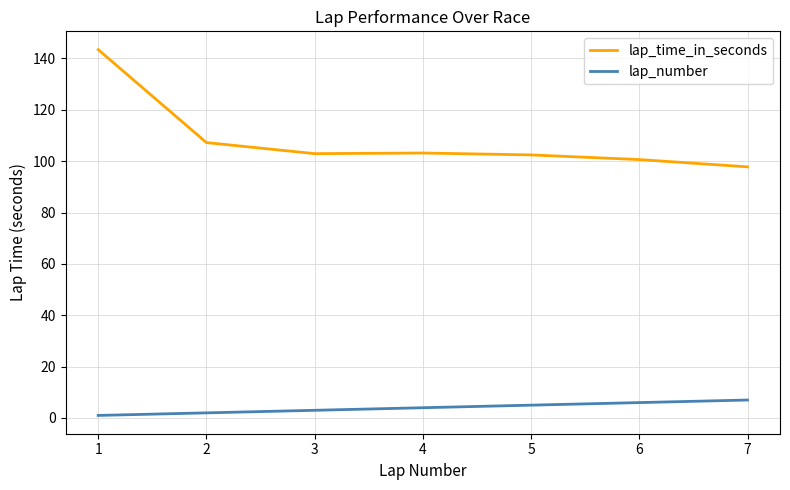

Rank the series by their maximum value, from lowest to highest.

lap_number, lap_time_in_seconds